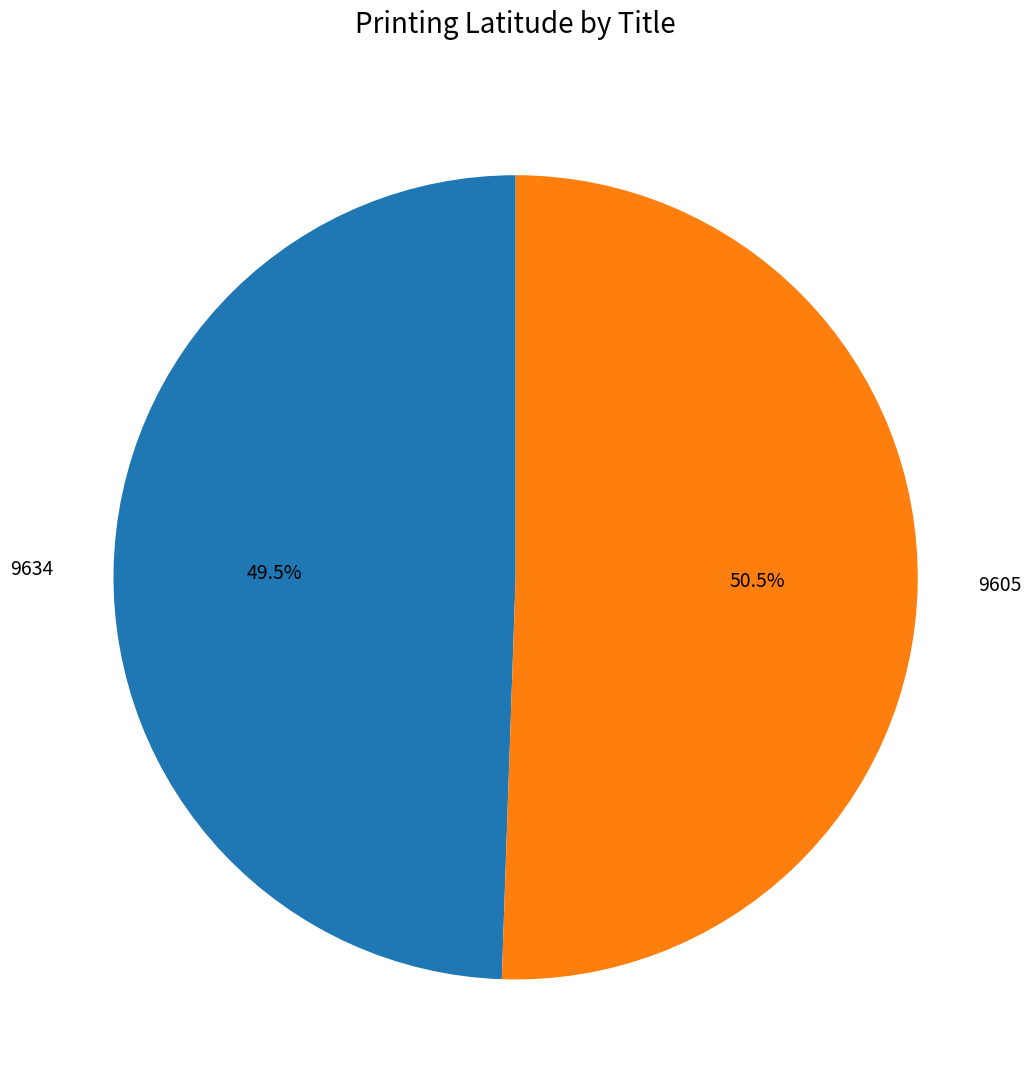

Combined, what portion of the pie is 9605 and 9634?

100.0%